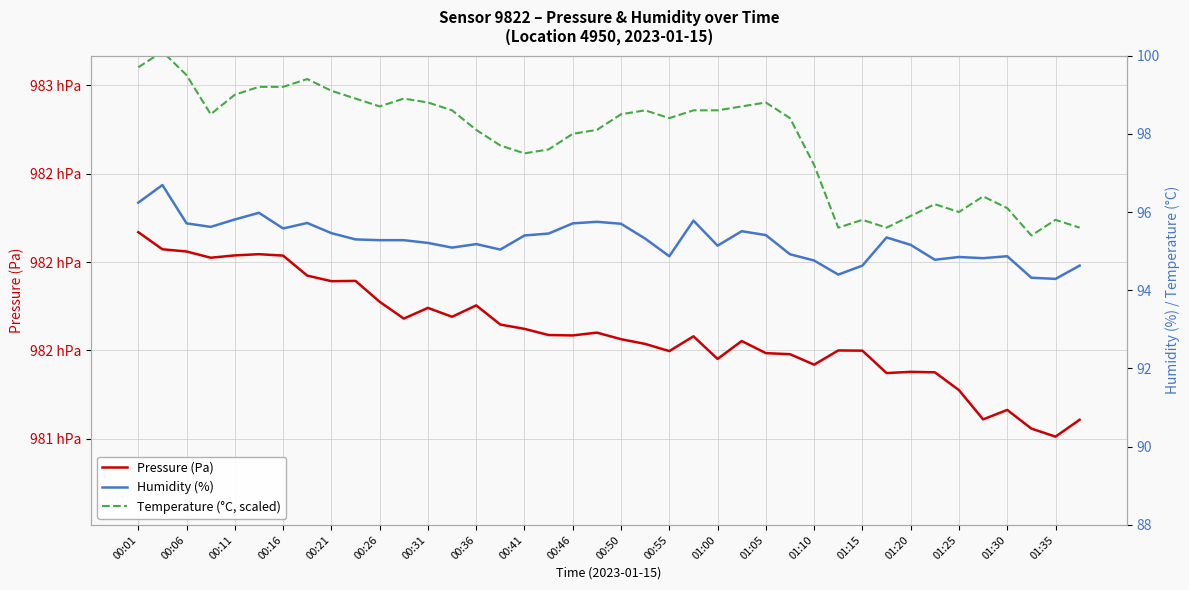

Which series has the largest total across all categories?

Pressure (Pa)